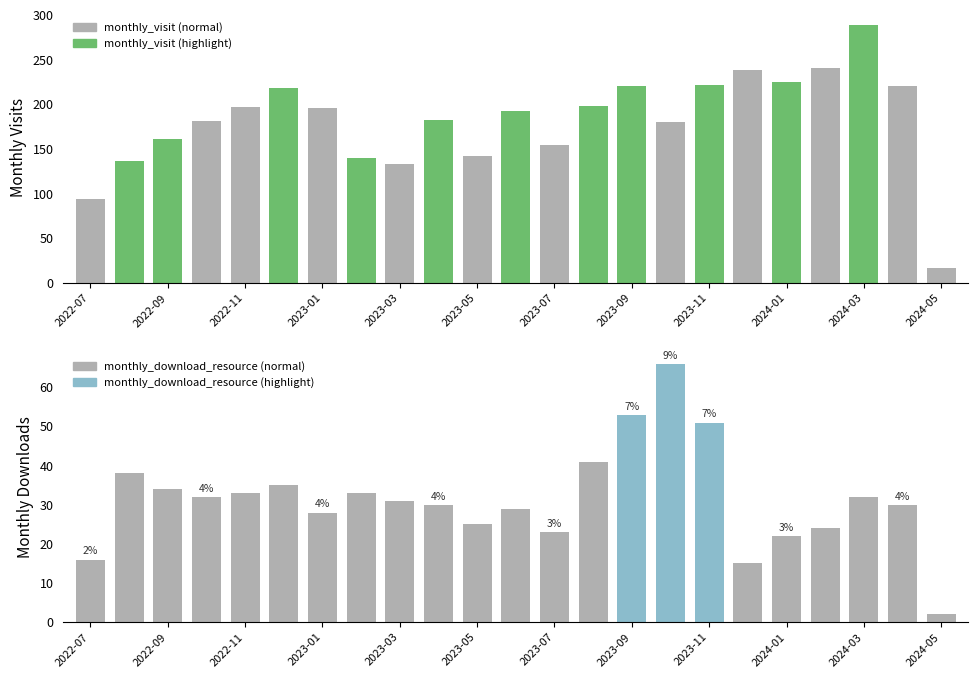

What is the average value of the monthly_download_resource series?

31